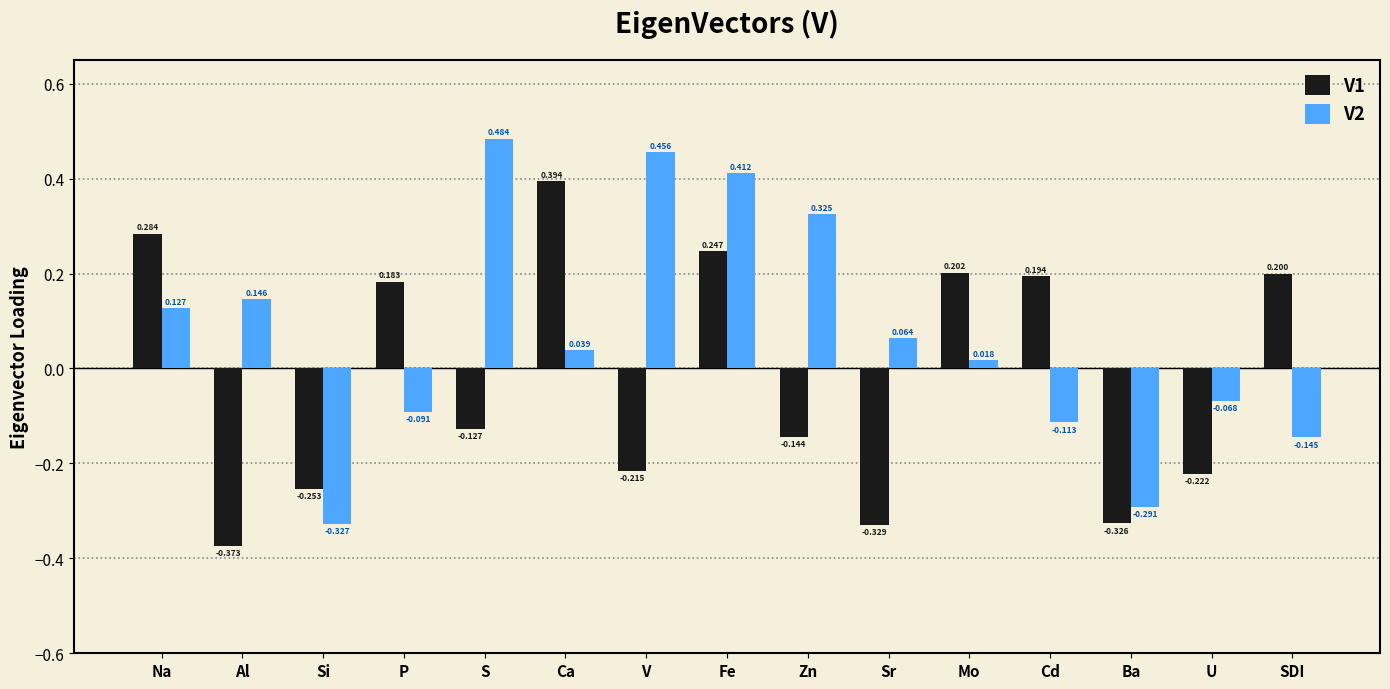

What is the sum of the V2 values at SDI and Zn?

0.2